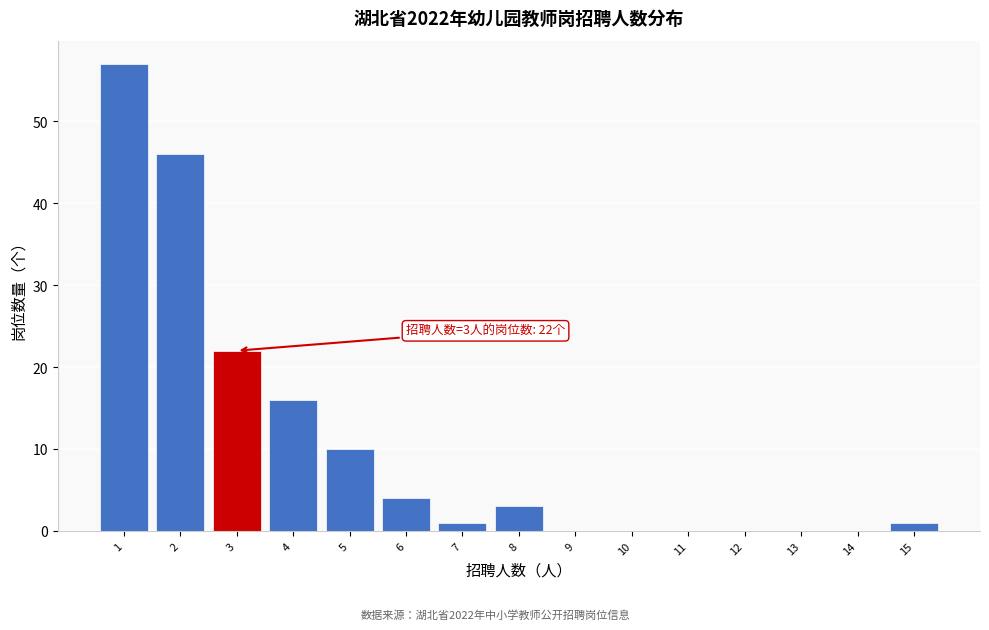

Which range on the x-axis has the tallest bar?

0.5 to 1.5